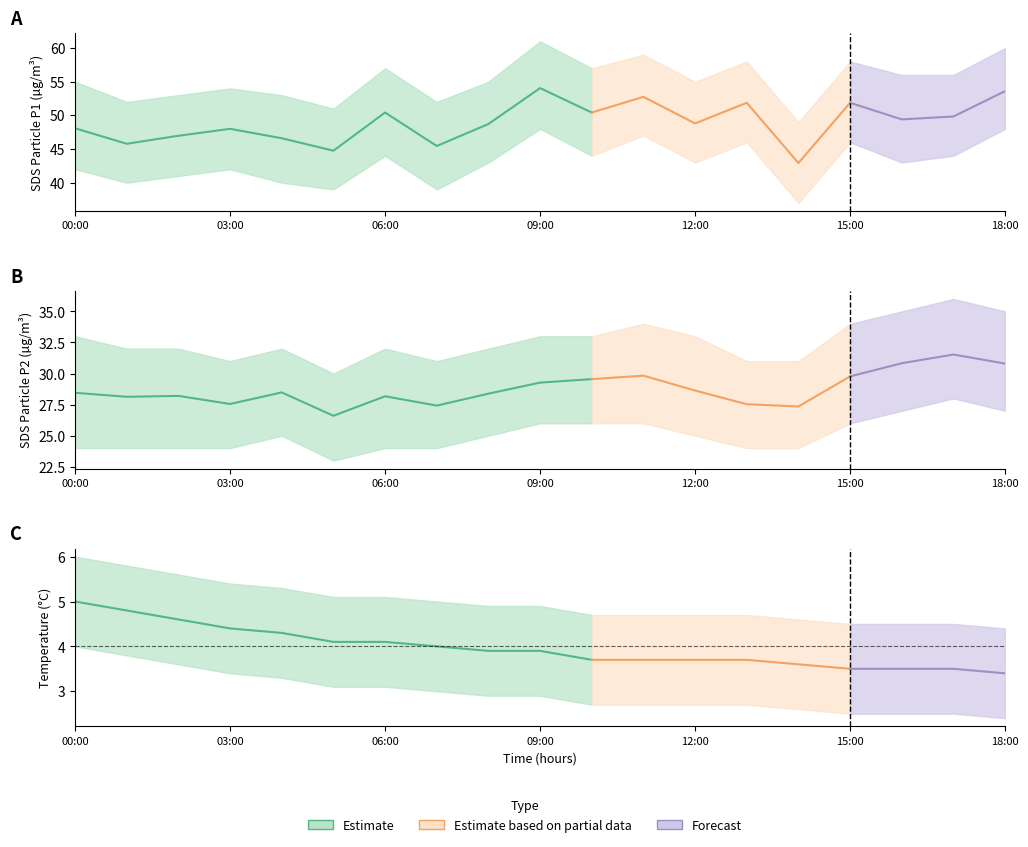

The SDS_P2 series shows 41.3 at 08:00. True or false?

False